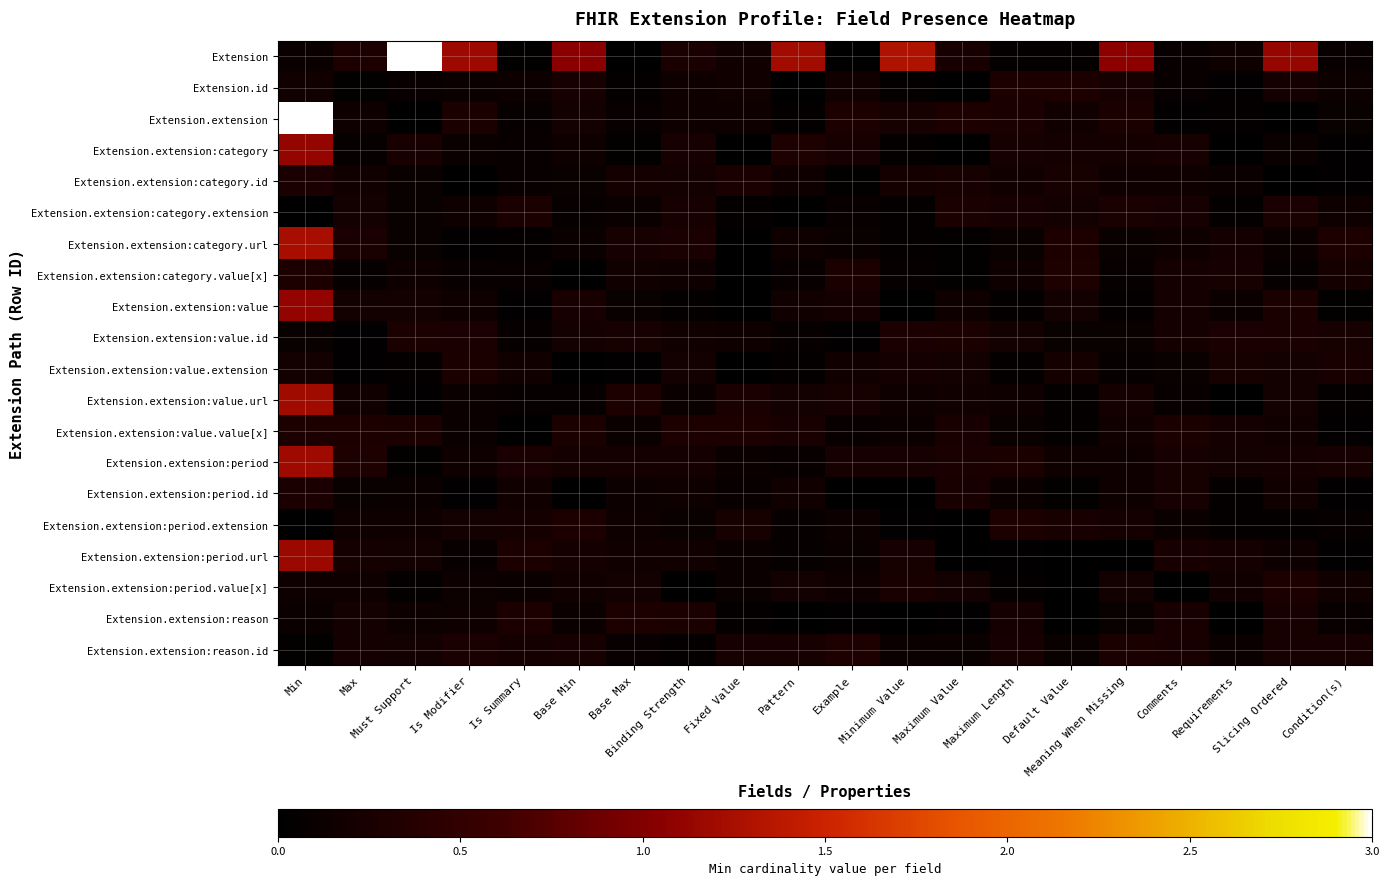

What is the spread (max minus min) of values at Example?

0.3